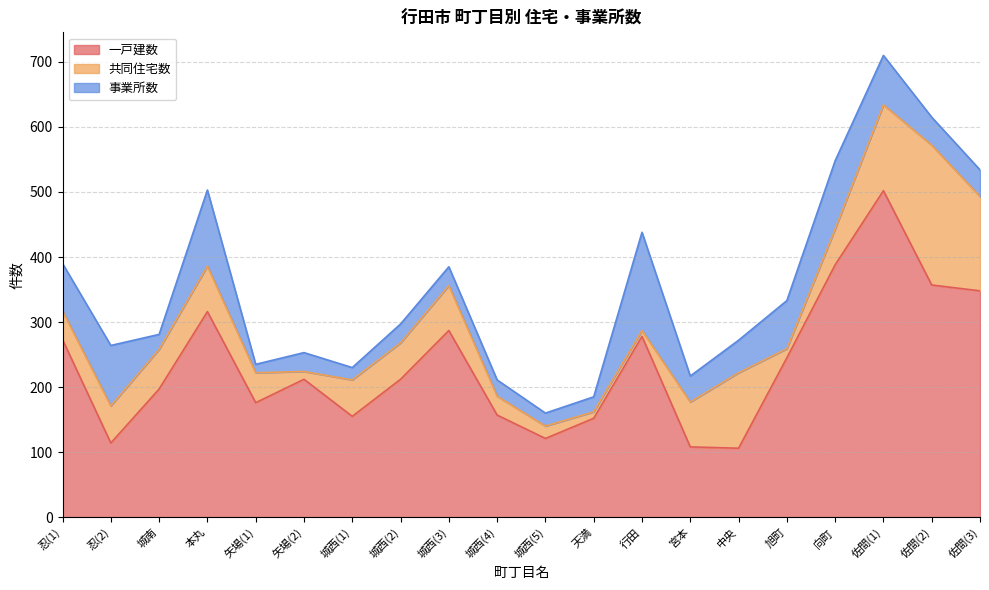

Reading left to right, extract all data points from this chart.

一戸建数: 273	114	197	316	176	212	155	212	287	157	121	152	278	108	106	245	388	502	357	348
共同住宅数: 44	57	61	70	46	12	56	56	69	29	19	10	9	69	116	14	55	132	215	145
事業所数: 73	93	23	117	13	29	19	29	29	25	20	23	151	40	50	74	105	76	43	41